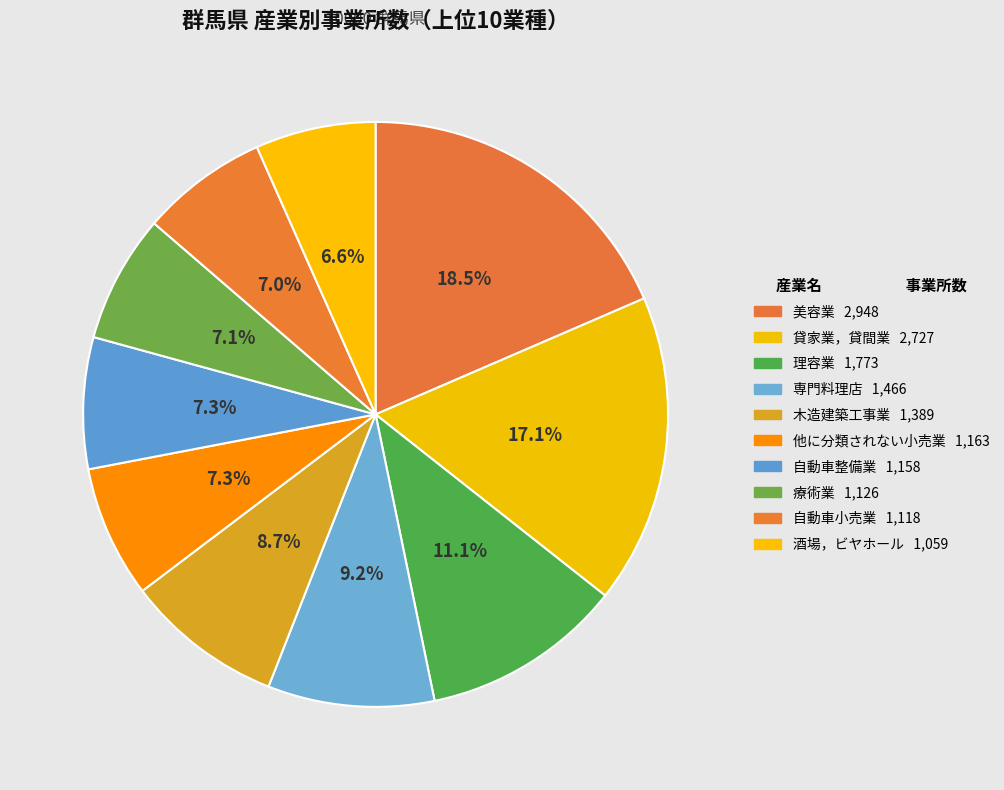

Does 貸家業，貸間業 account for over 50% of the chart?

No